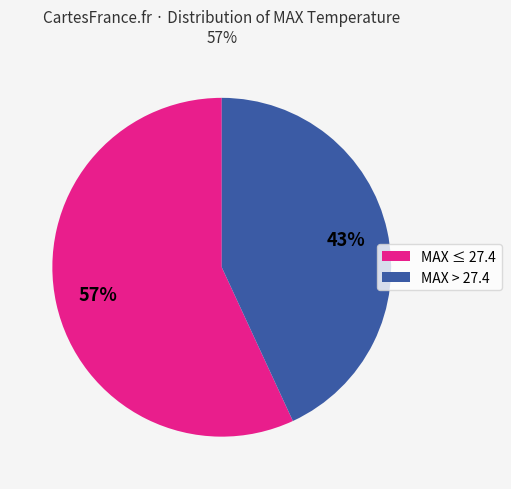

How many segments does this pie chart have?

2